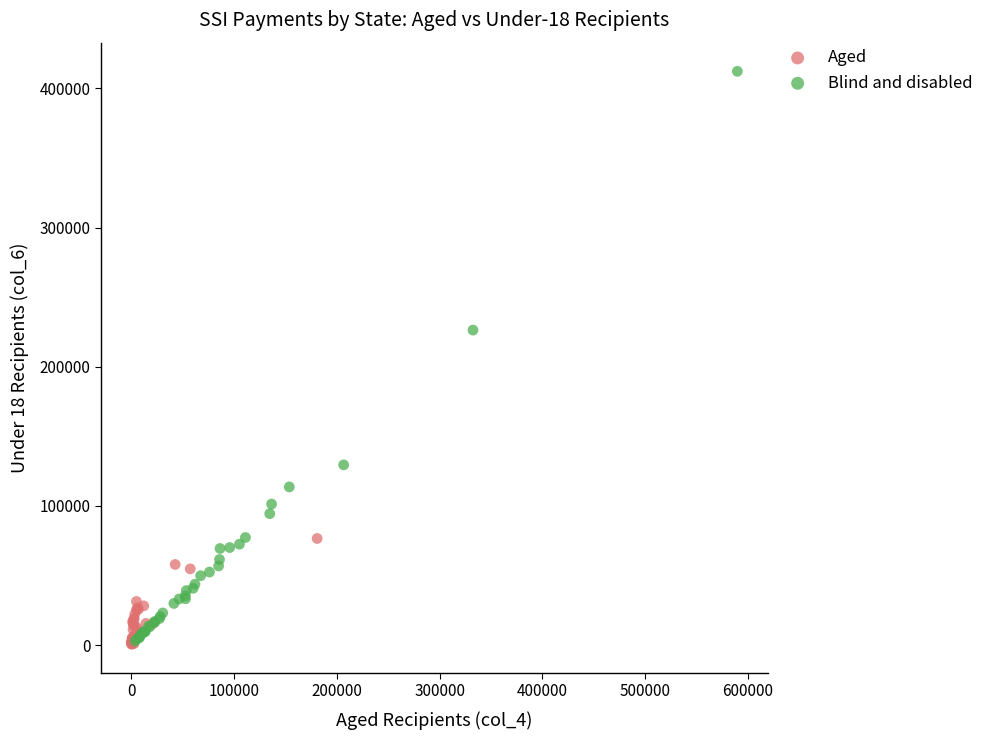

Which series reaches the maximum Y coordinate?

Blind and disabled